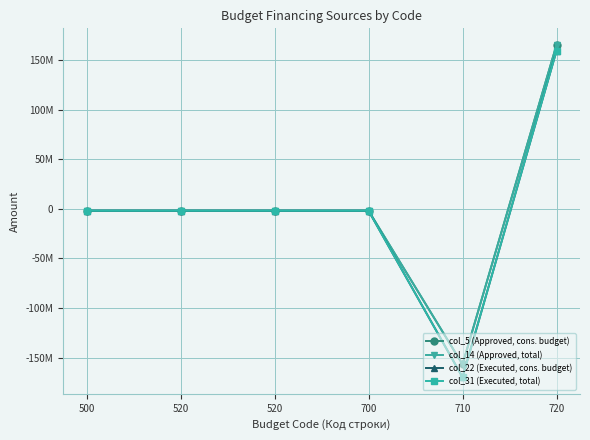

At which category does the chart reach its minimum across all series?

710